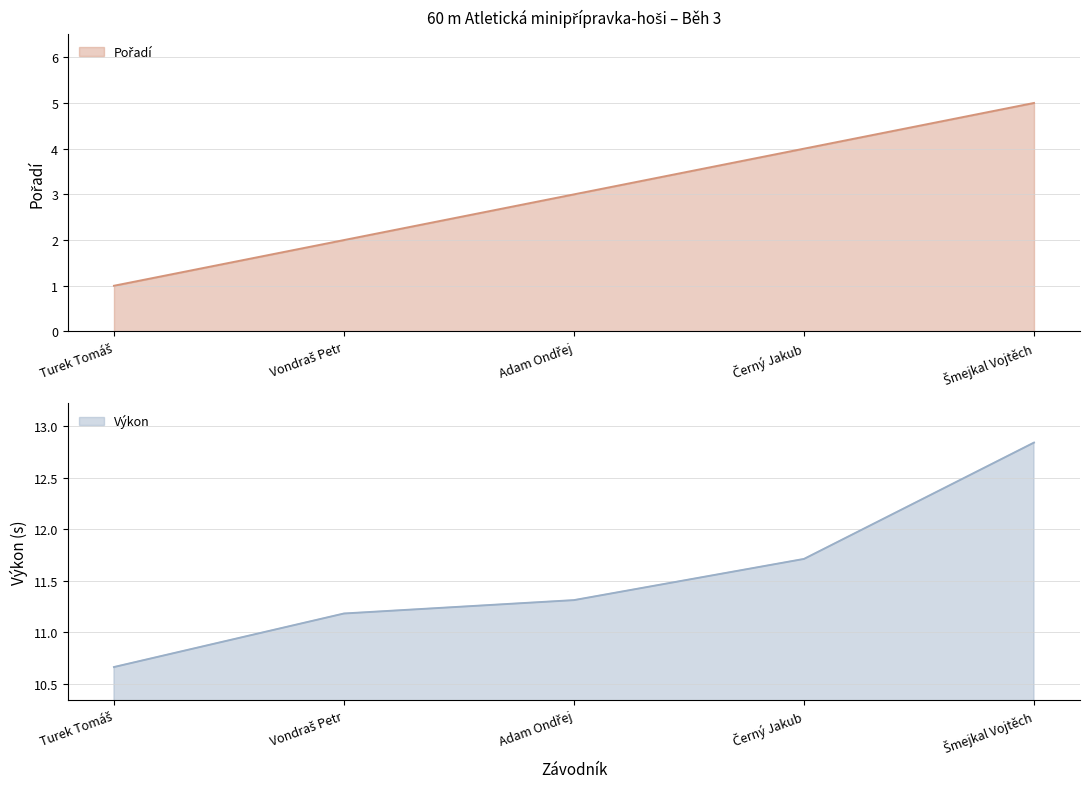

How many Pořadí values are between 2 and 4?

3